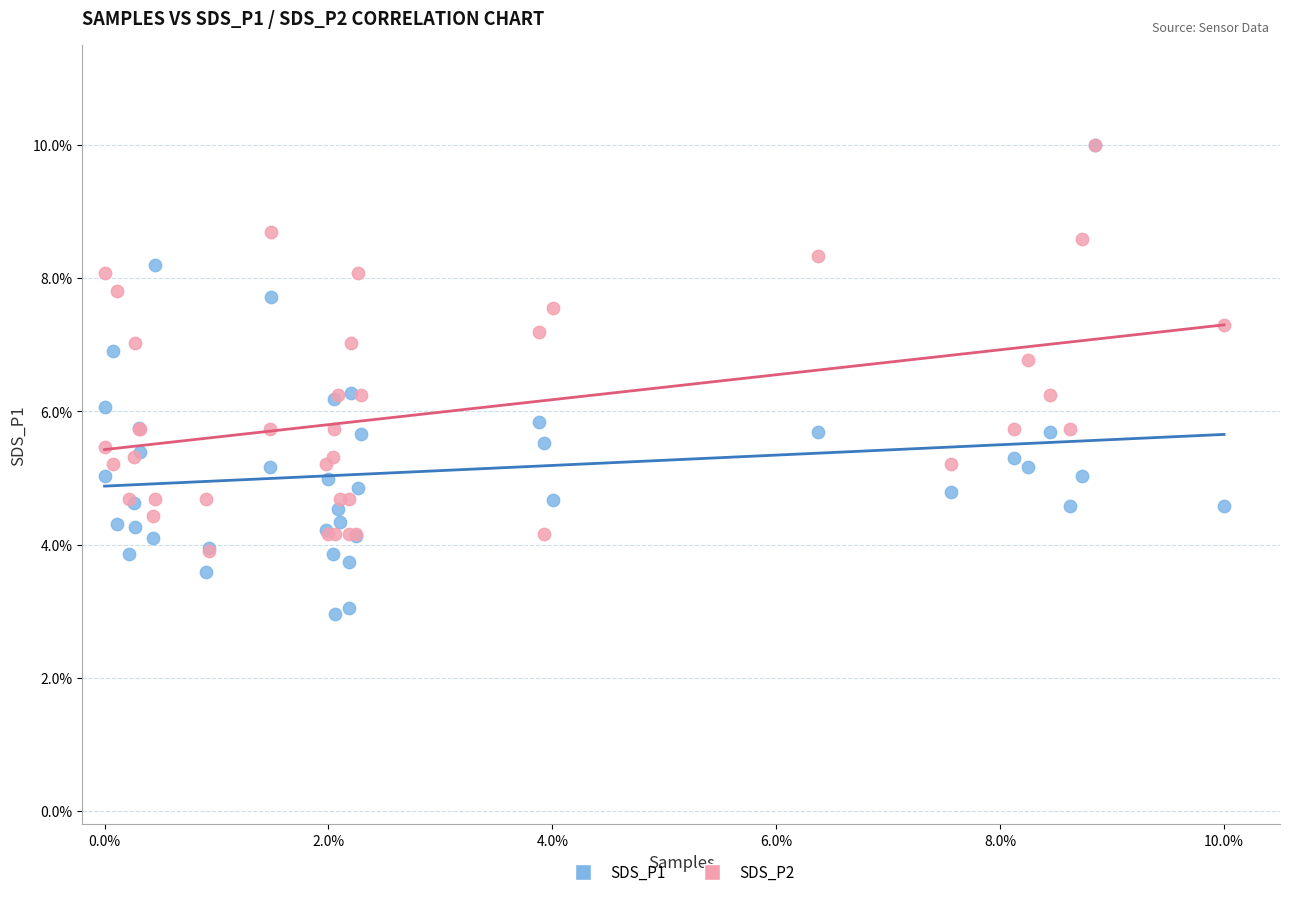

Which series contains the lowest Y value?

SDS_P1